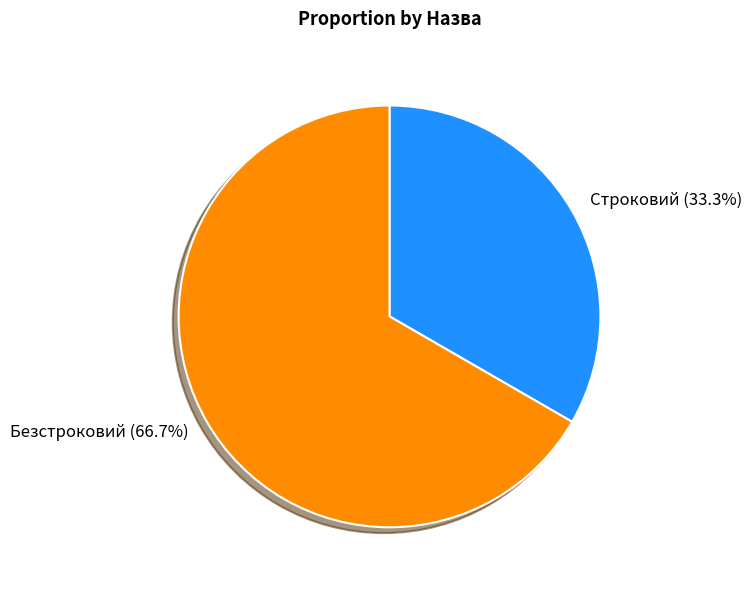

Rank the categories by value from highest to lowest.

Безстроковий, Строковий